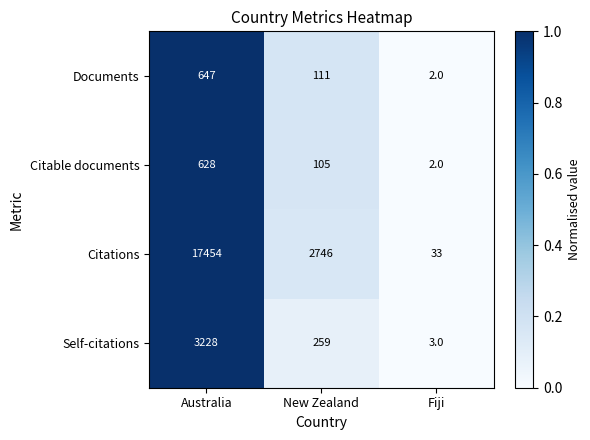

What is the total value across all series at New Zealand?

3221